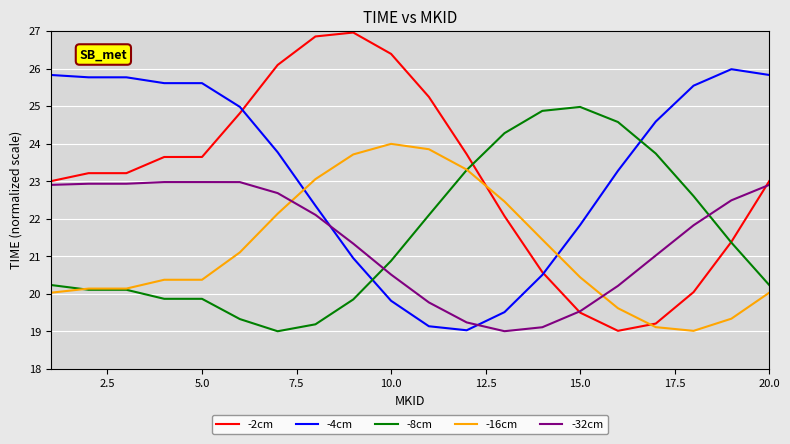

Rank the series by their maximum value, from lowest to highest.

-32cm, -16cm, -8cm, -4cm, -2cm